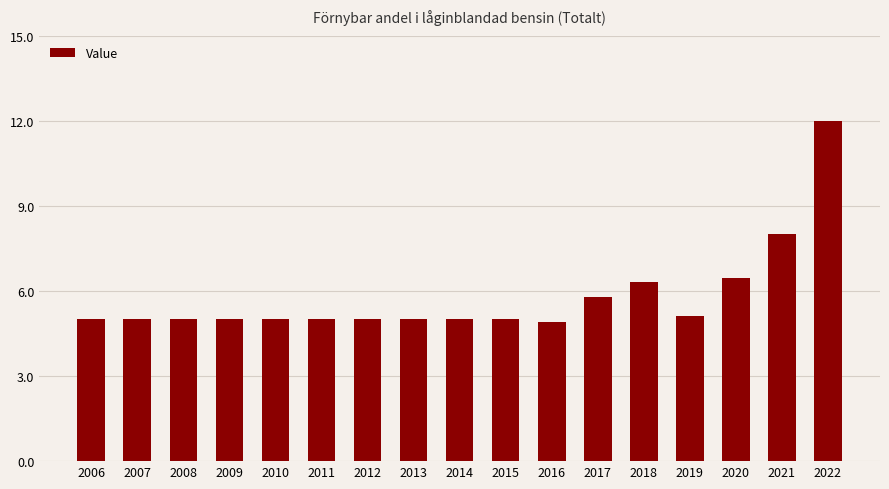

What is the value of the 6th bar from the left?

5.0